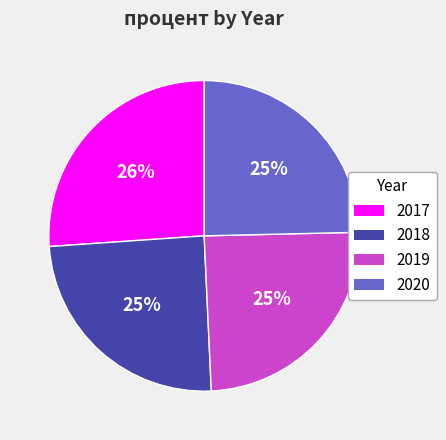

Is there a majority slice in this chart?

No